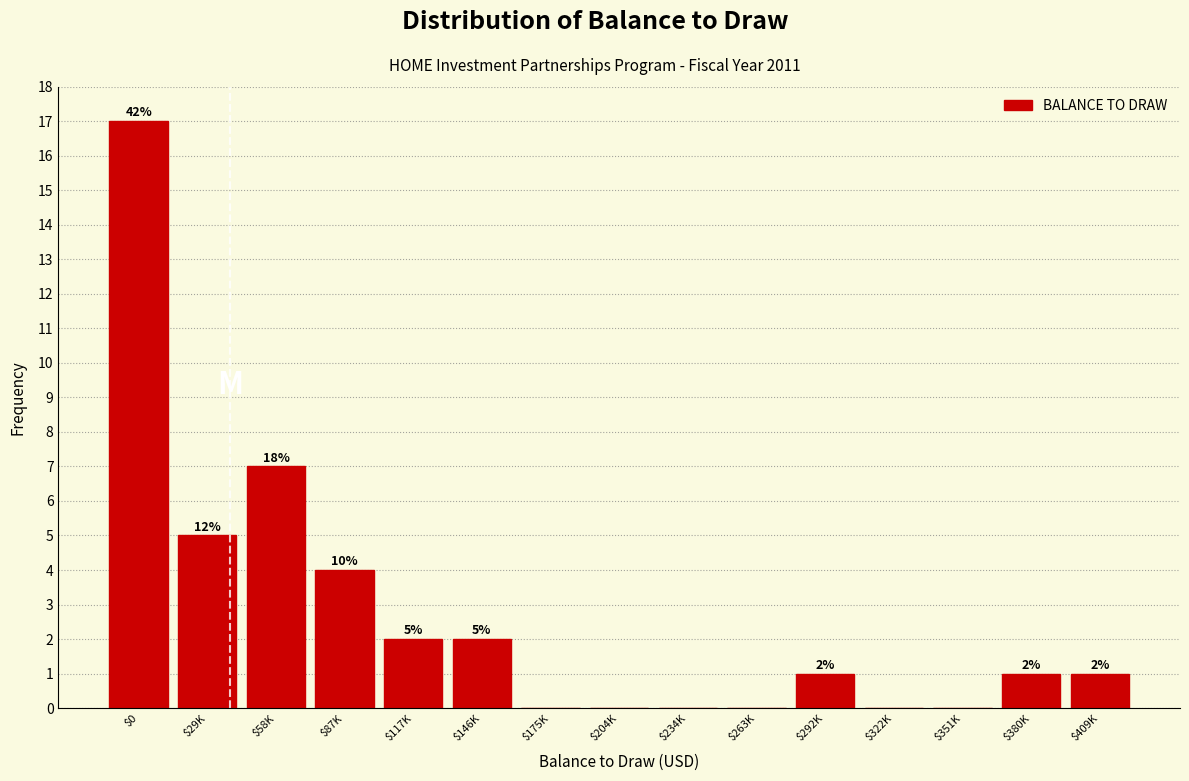

What is the sum of all values?

40